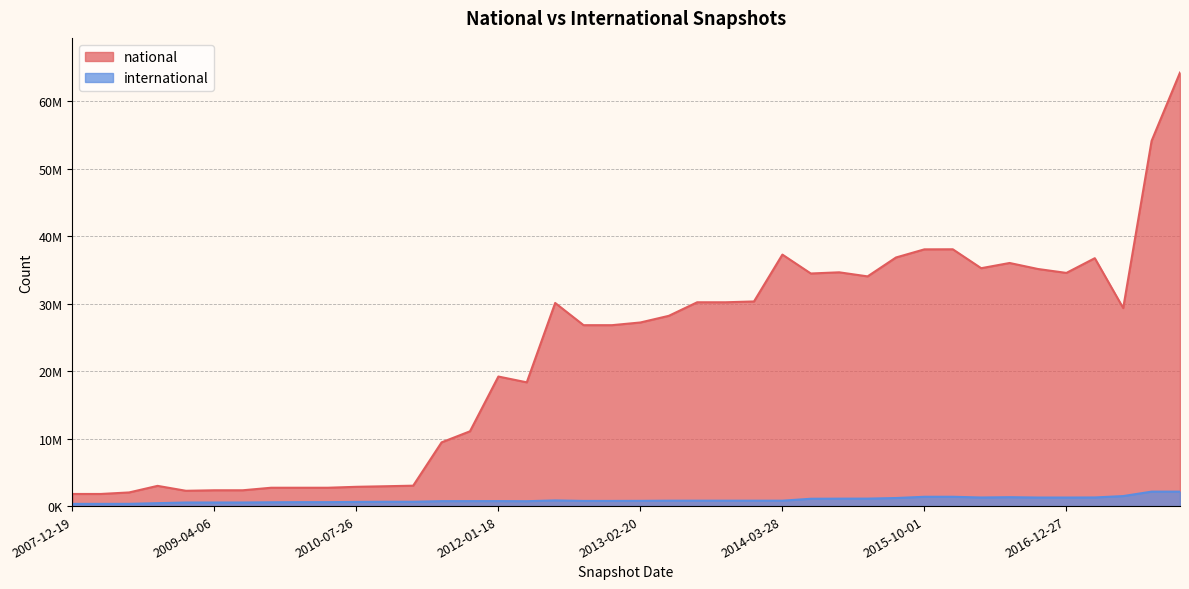

Which has a higher value, 2015-04-09 or 2016-01-04?

2016-01-04